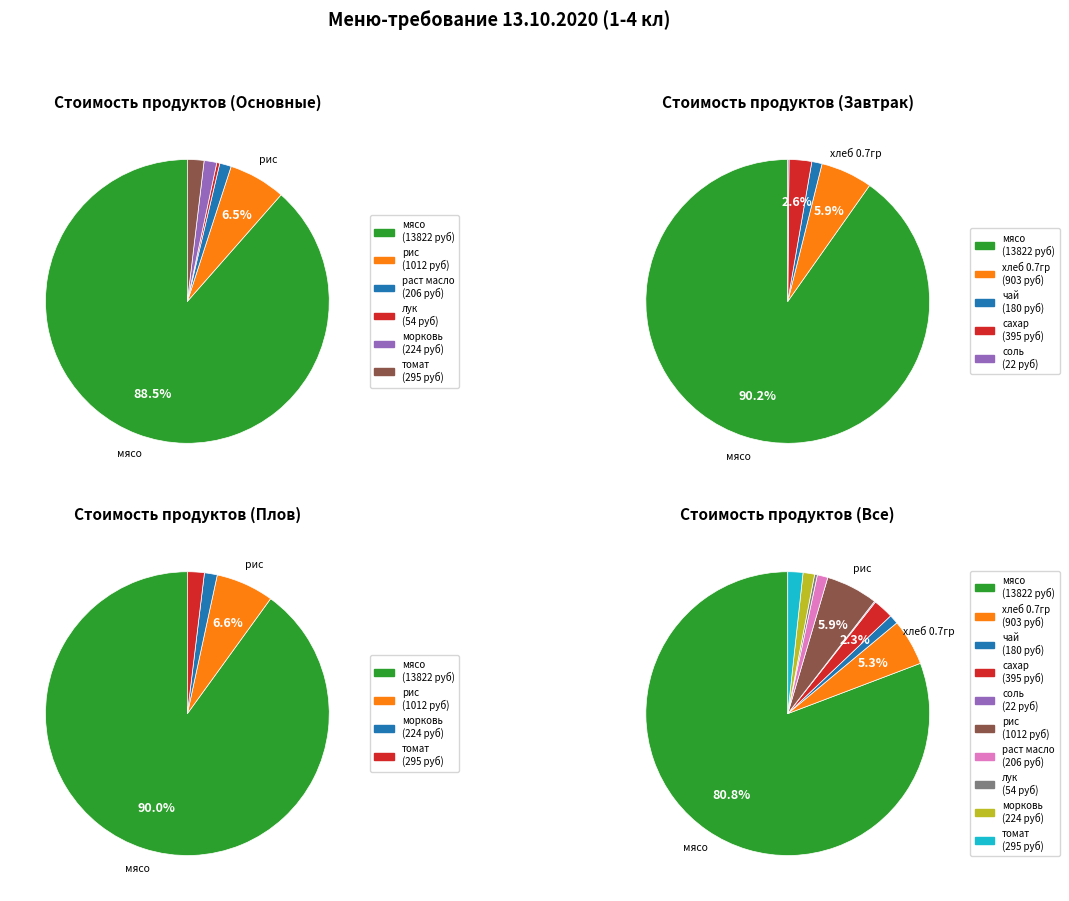

Rank the categories by value from lowest to highest.

соль, лук, чай, раст масло, морковь, томат, сахар, хлеб 0.7гр, рис, мясо